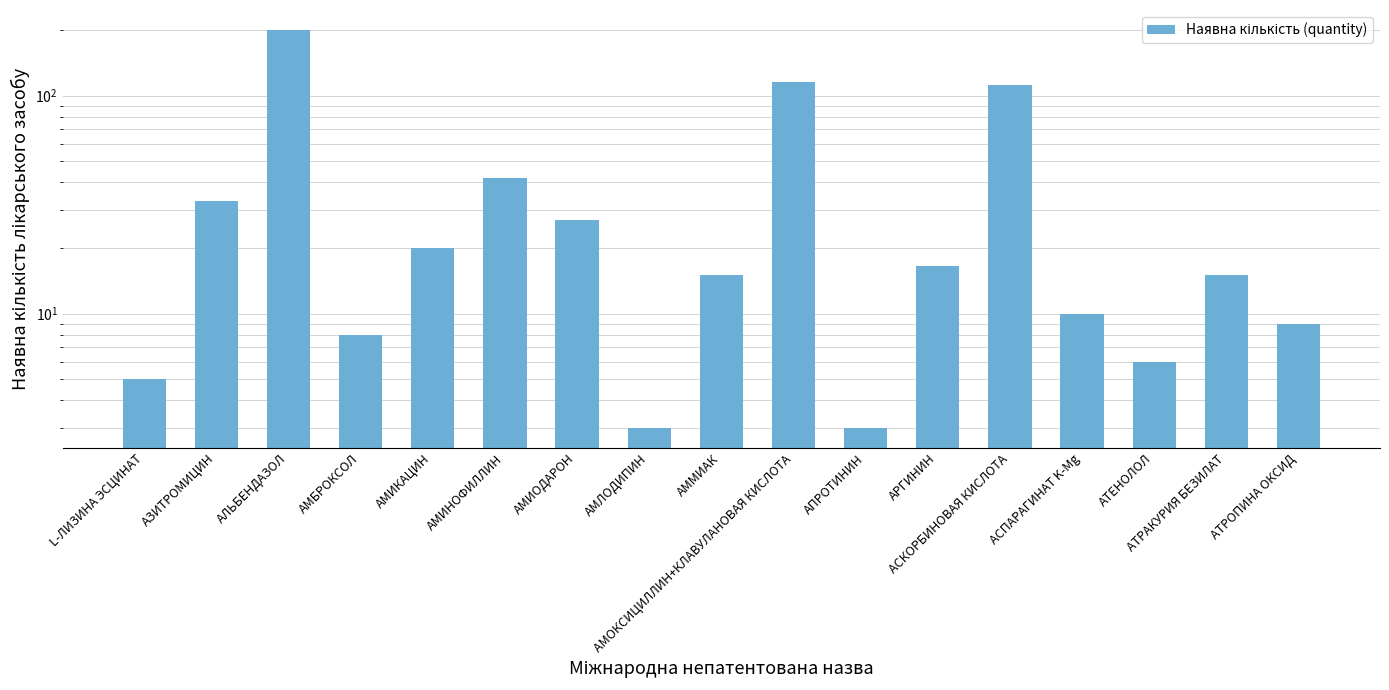

Reading left to right, transcribe all the data shown in this chart.

5.0	33.0	200.0	8.0	20.0	42.0	27.0	3.0	15.0	114.9	3.0	16.5	112.0	10.0	6.0	15.0	9.0